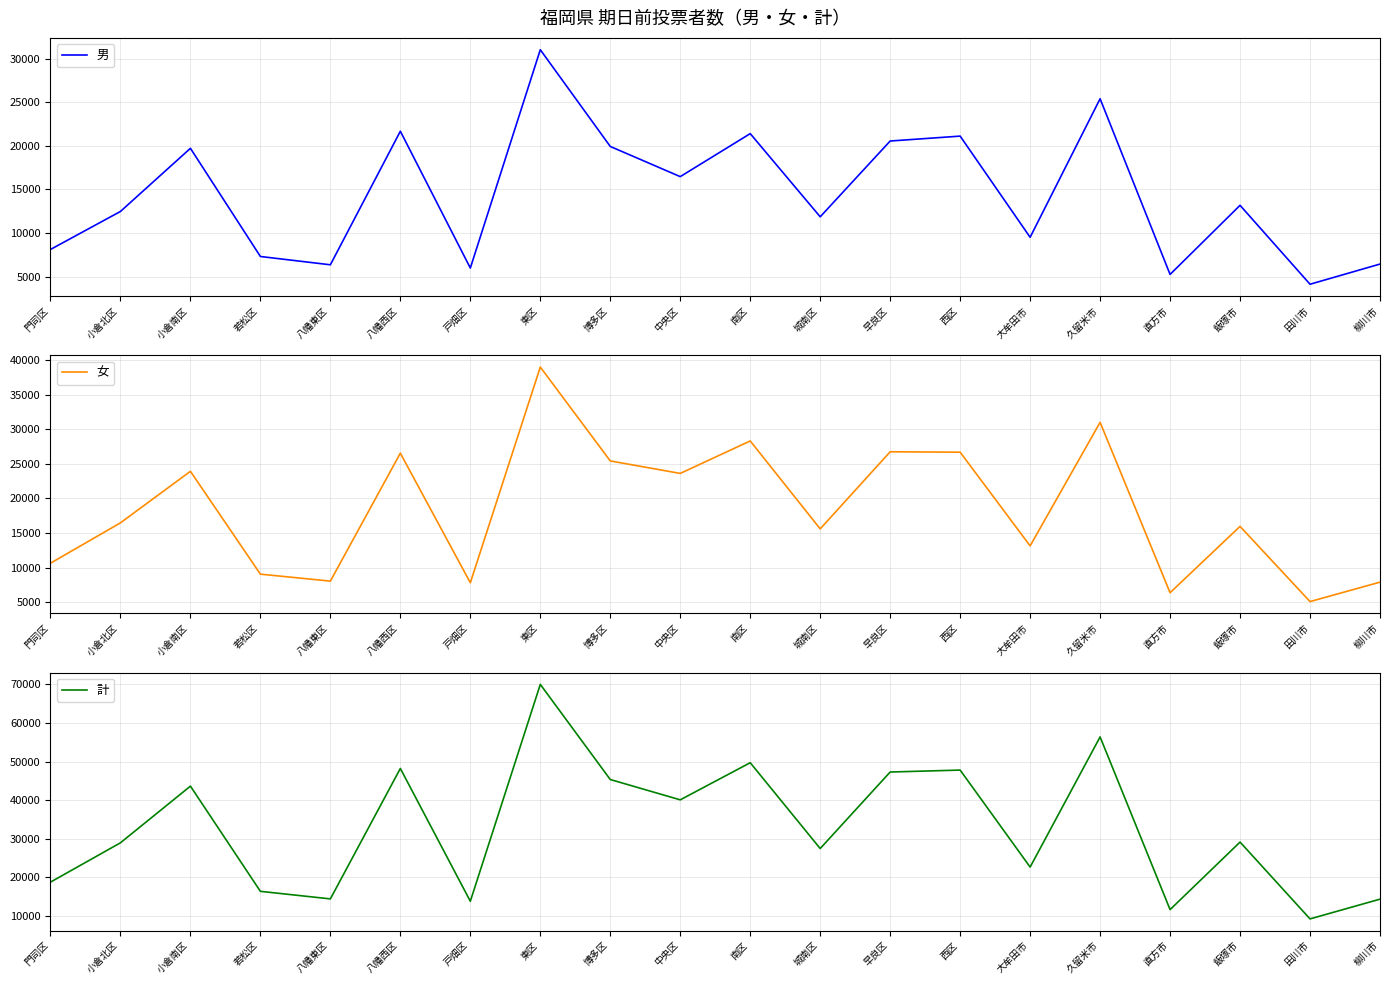

List the series in order of their overall mean, lowest first.

男, 女, 計